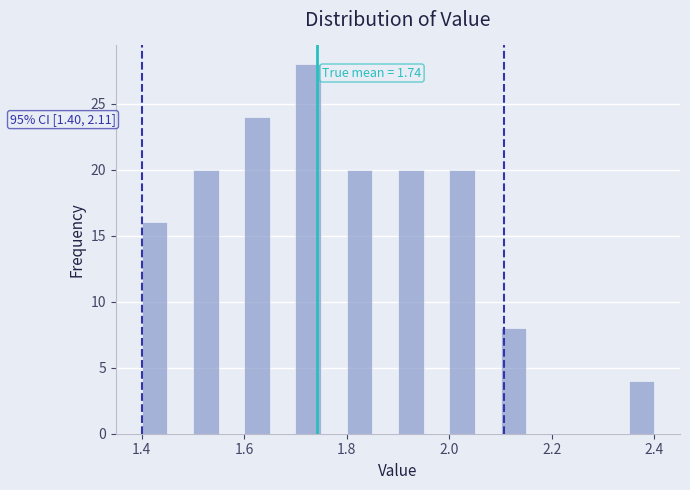

Around what value on the x-axis is the tallest bar? Give the approximate position of its centre, as read against the axis.

1.72